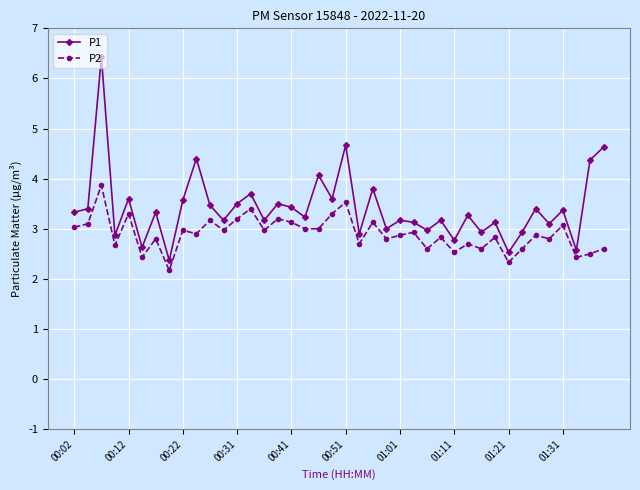

True or false: P2 has more than 1 points higher than both neighbors.

True